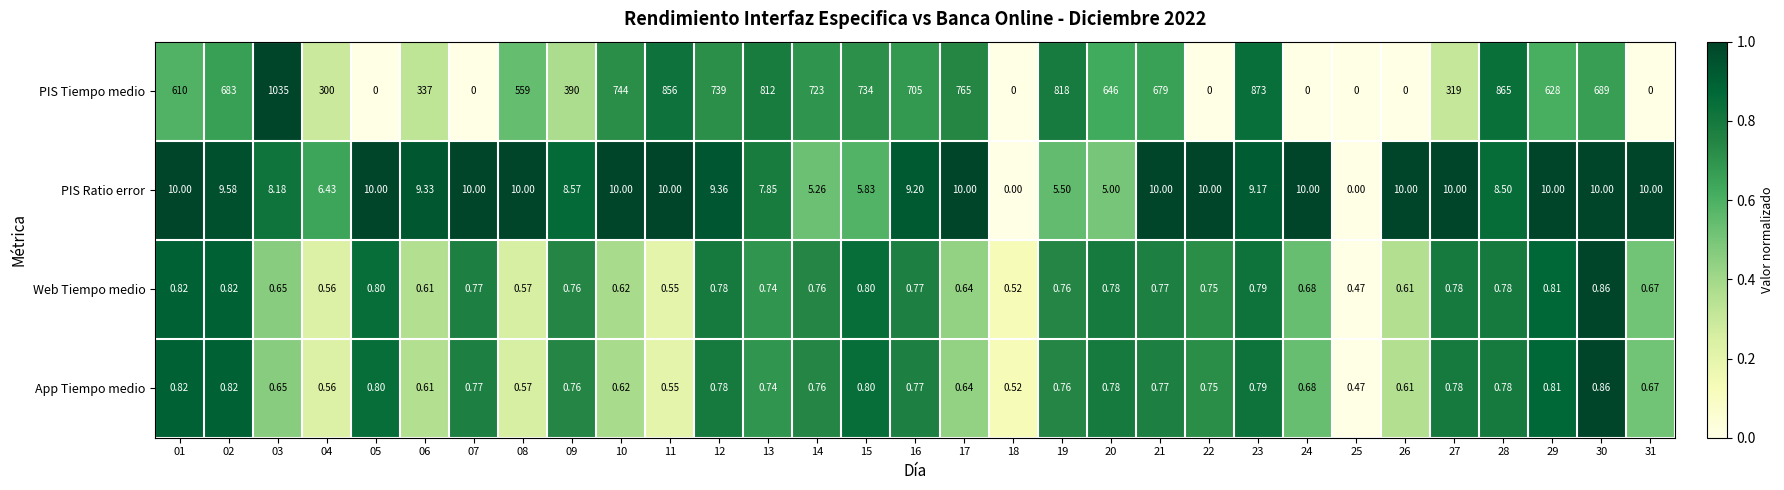

Which series has the largest total across all categories?

PIS Tiempo medio